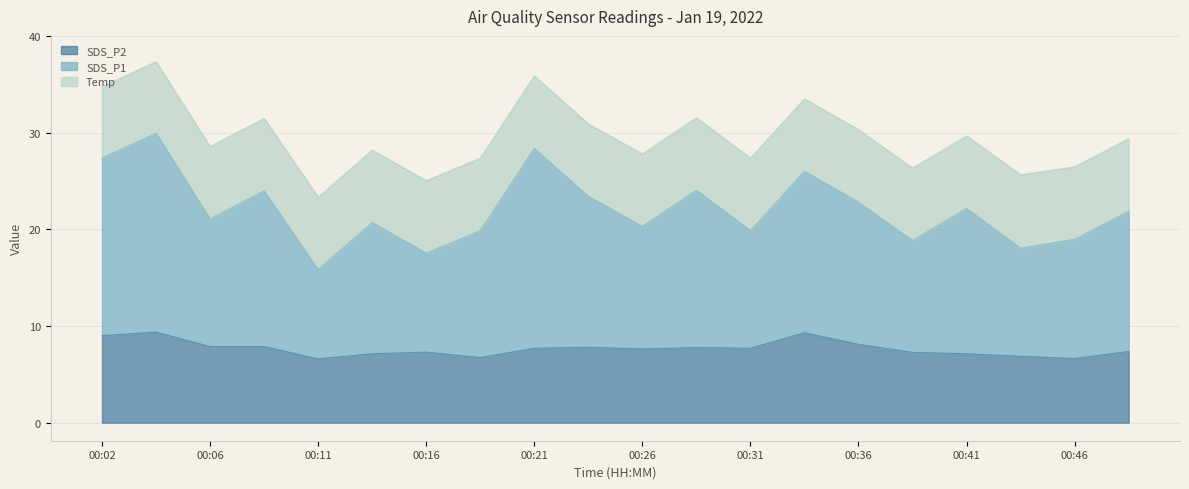

How many lines are shown in the chart?

3